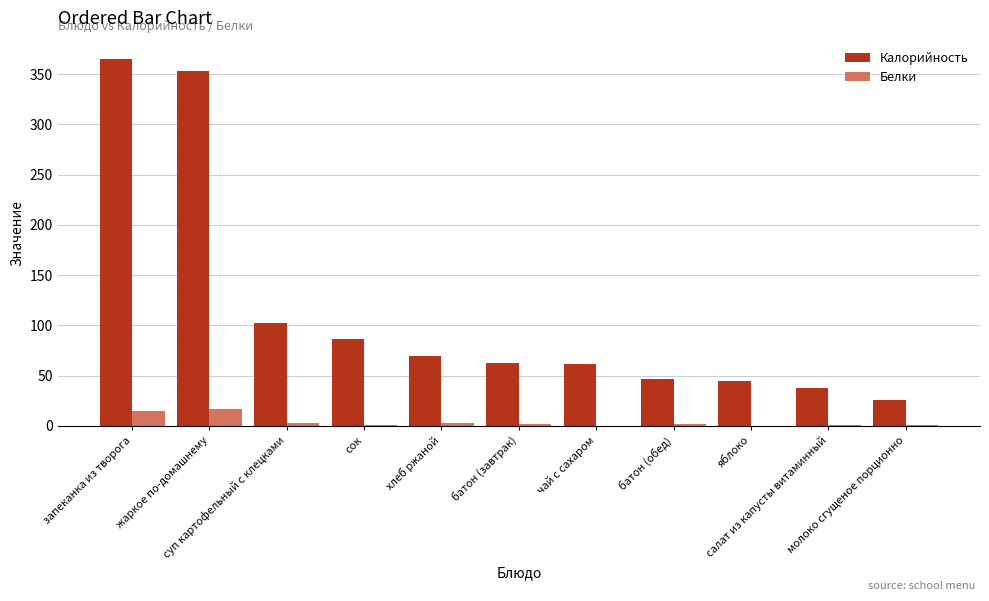

What is the highest value of the Калорийность series?

365.1